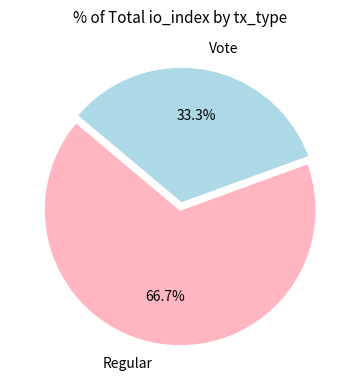

How many segments does this pie chart have?

2